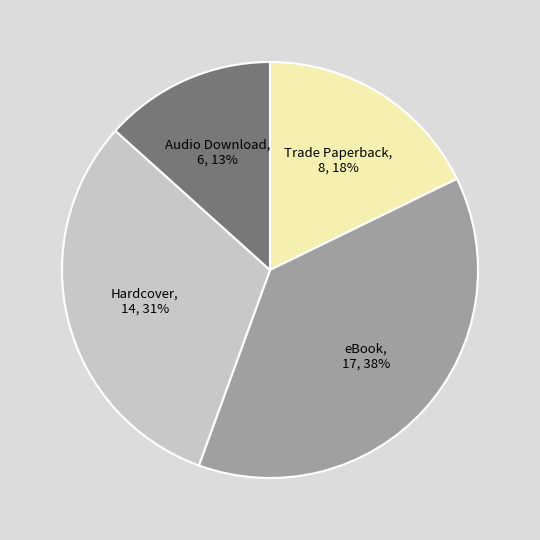

Is Hardcover the majority of the pie?

No